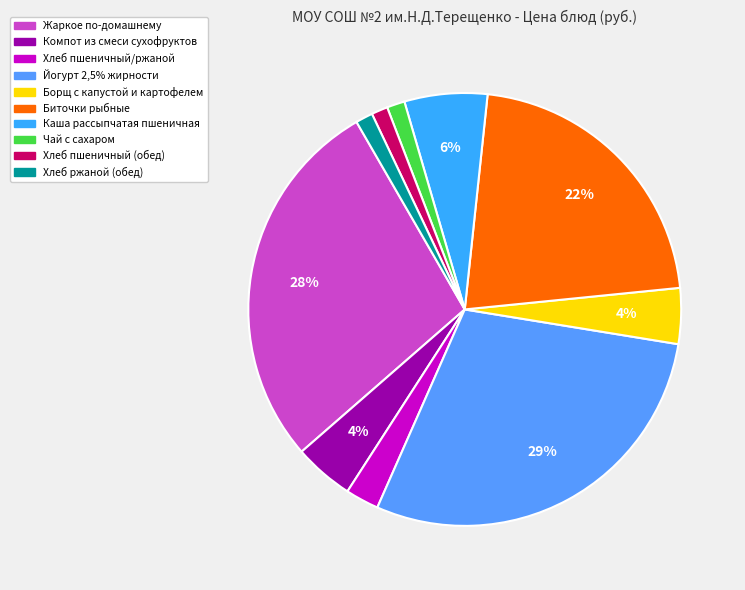

Which has a higher value, Хлеб пшеничный (обед) or Хлеб пшеничный/ржаной?

Хлеб пшеничный/ржаной